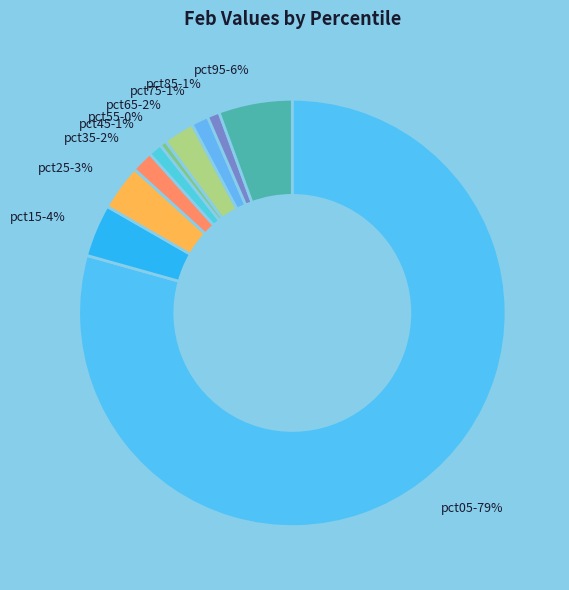

Which slice is the largest?

pct05